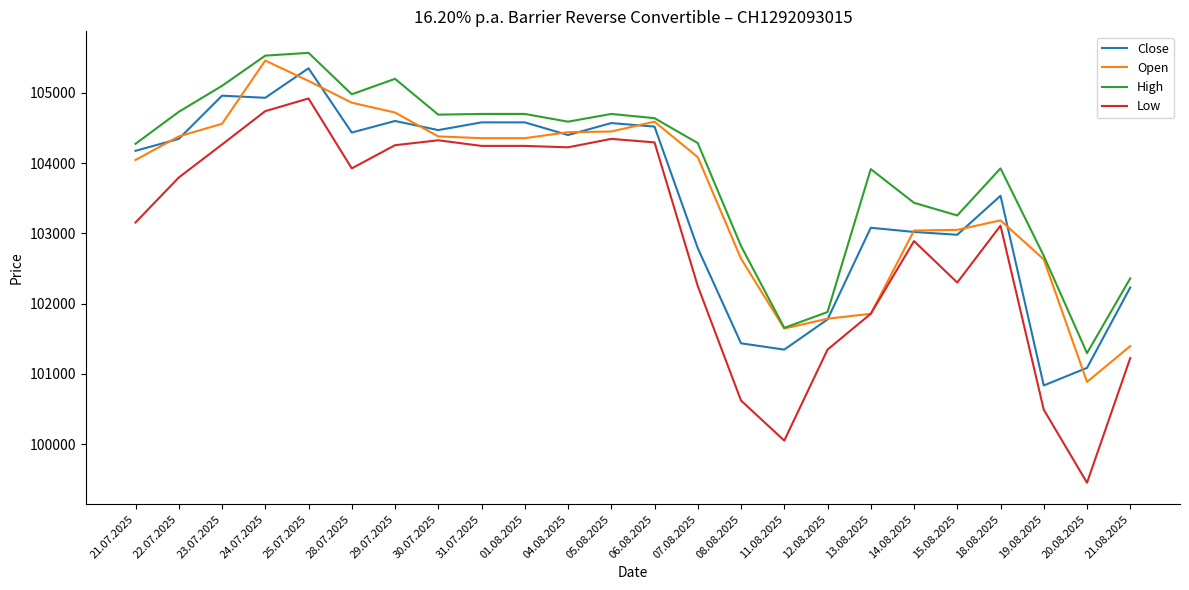

Does the chart display data point markers on the line(s)?

No